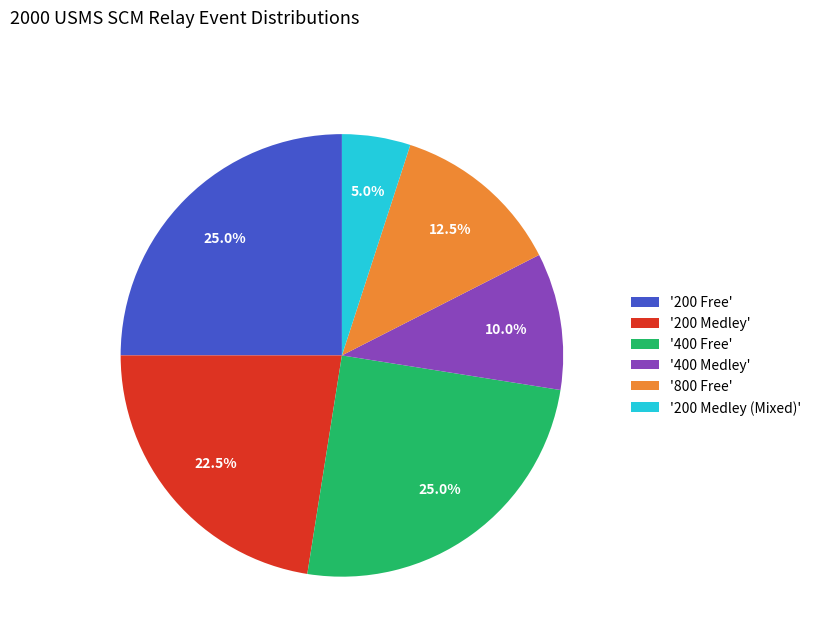

Combined, what portion of the pie is '200 Medley (Mixed)' and '200 Free'?

30.0%